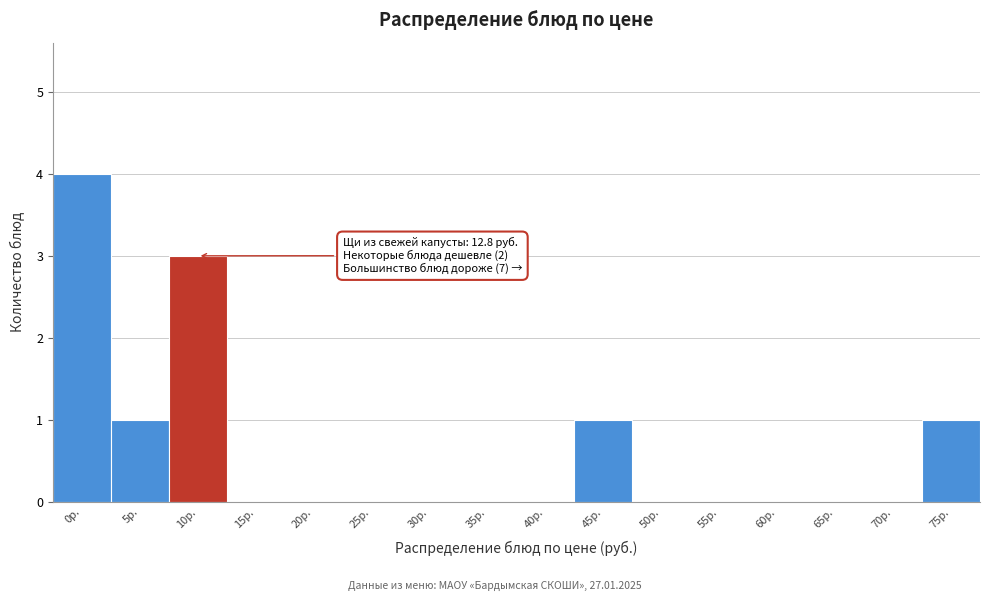

Reading left to right, transcribe all the data shown in this chart.

0р.=4	5р.=1	10р.=3	15р.=0	20р.=0	25р.=0	30р.=0	35р.=0	40р.=0	45р.=1	50р.=0	55р.=0	60р.=0	65р.=0	70р.=0	75р.=1